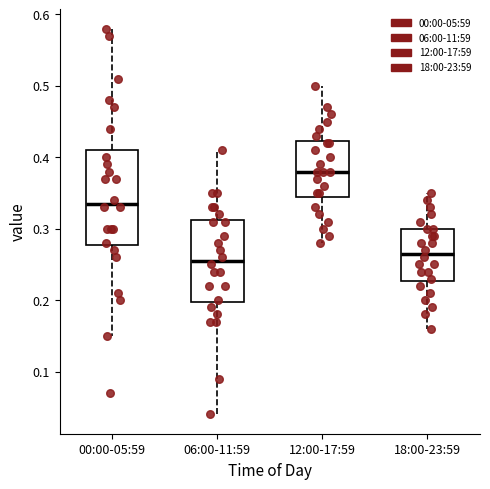

Which box's median line is the lowest?

06:00-11:59